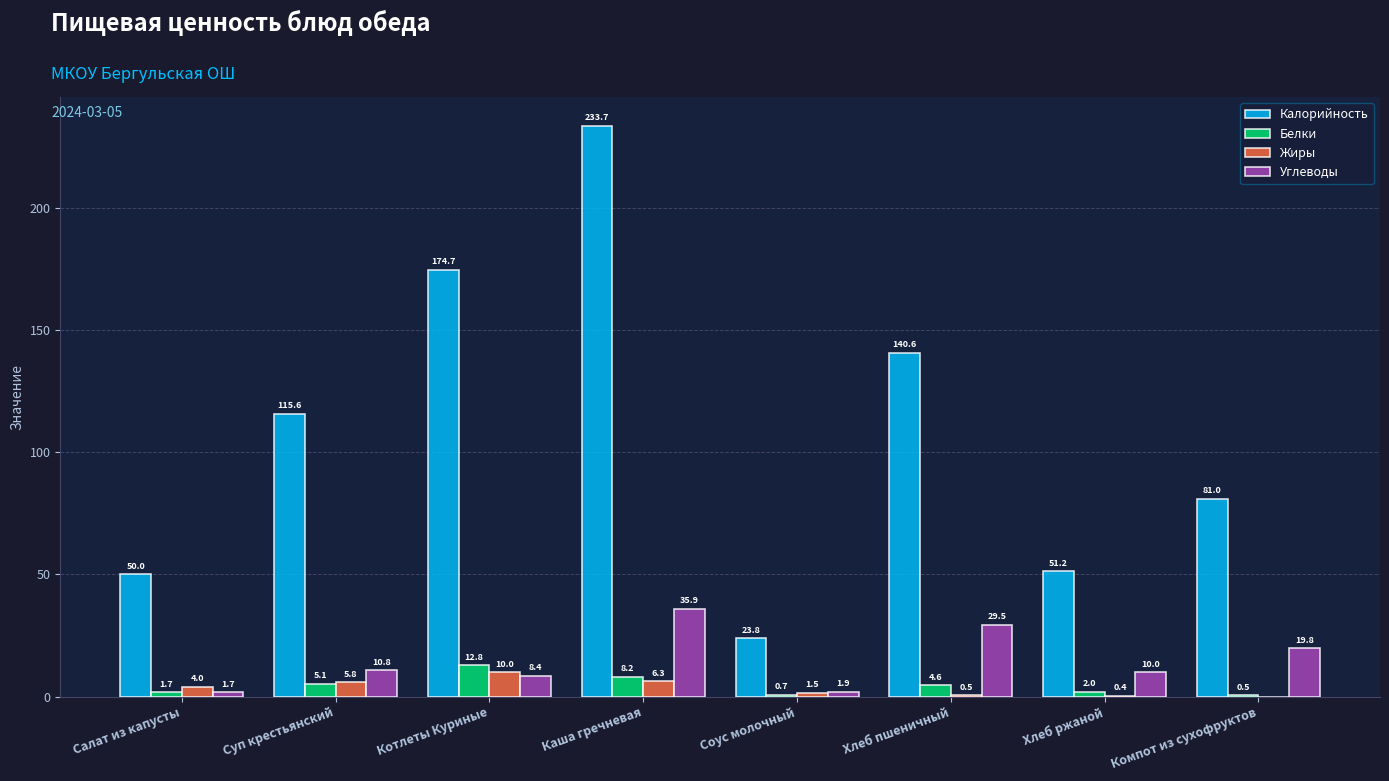

Between Каша гречневая and Хлеб ржаной, which series saw the biggest shift?

Калорийность